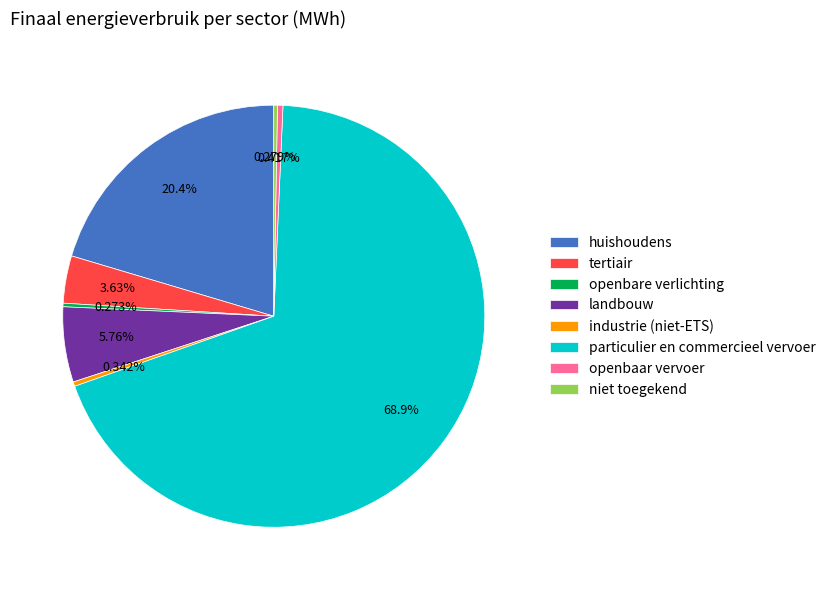

Which category has the biggest portion of the pie?

particulier en commercieel vervoer